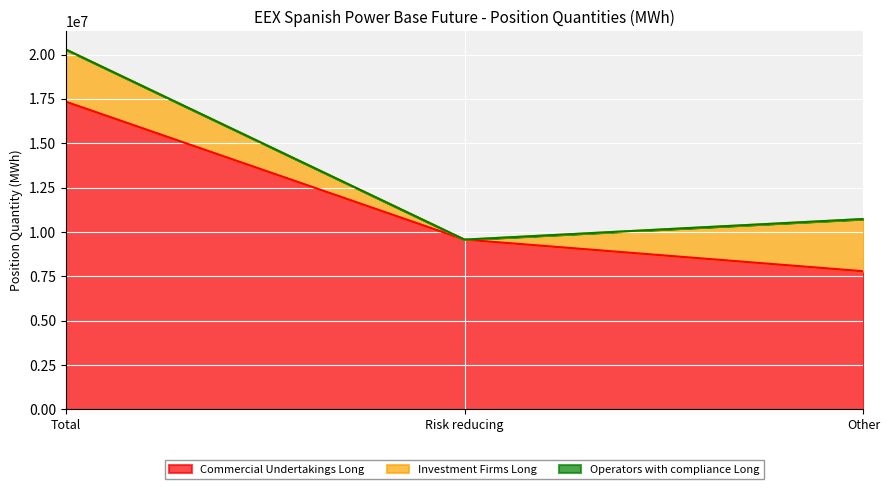

What is the total value across all series at Other?

10725424